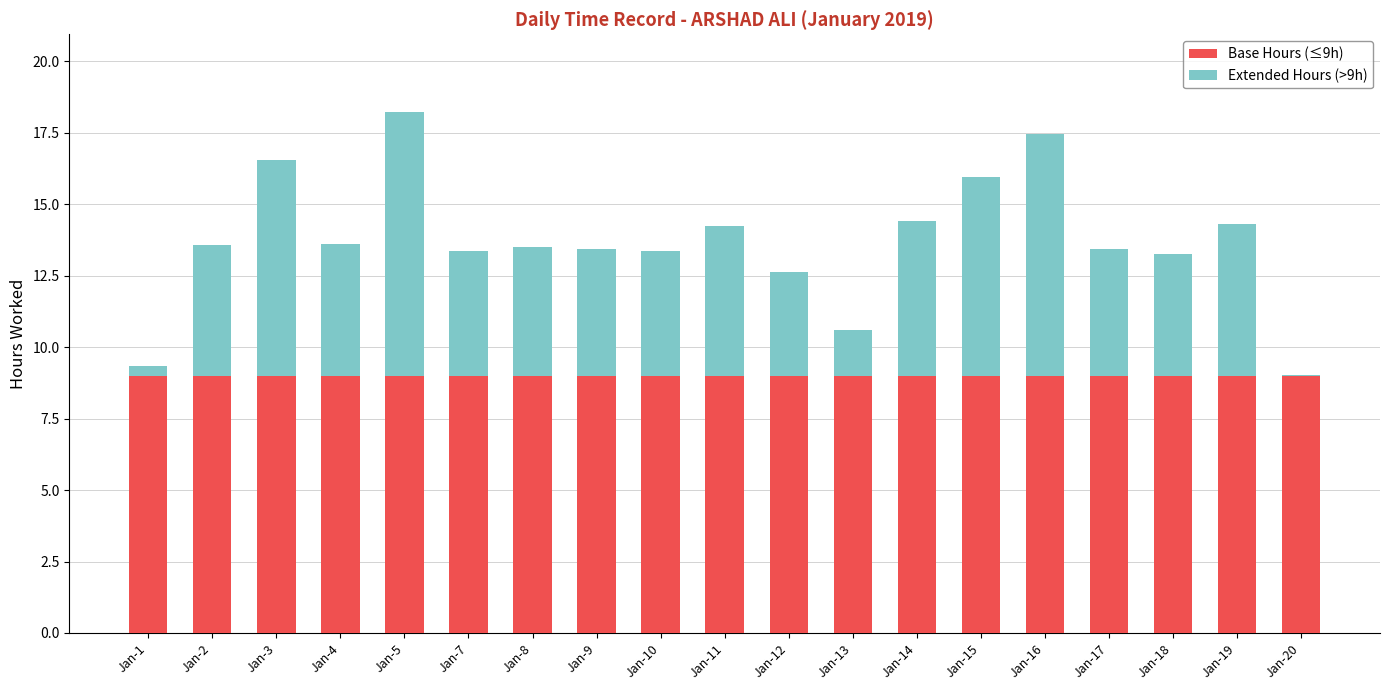

What are all the series names shown in the legend?

Base Hours (≤9h), Extended Hours (>9h)